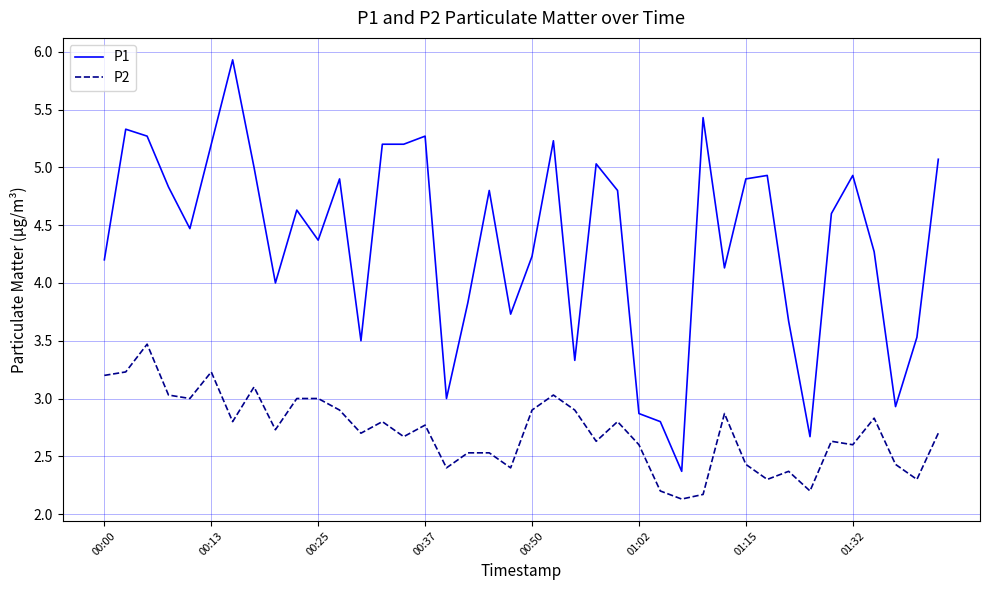

List the series in order of their overall mean, lowest first.

P2, P1